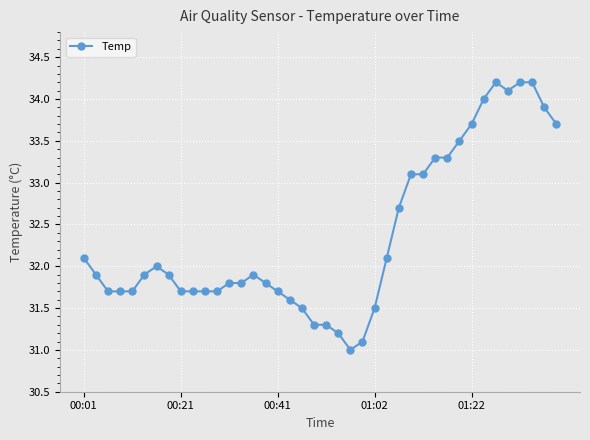

What is the difference between the second highest and second lowest values?

3.1